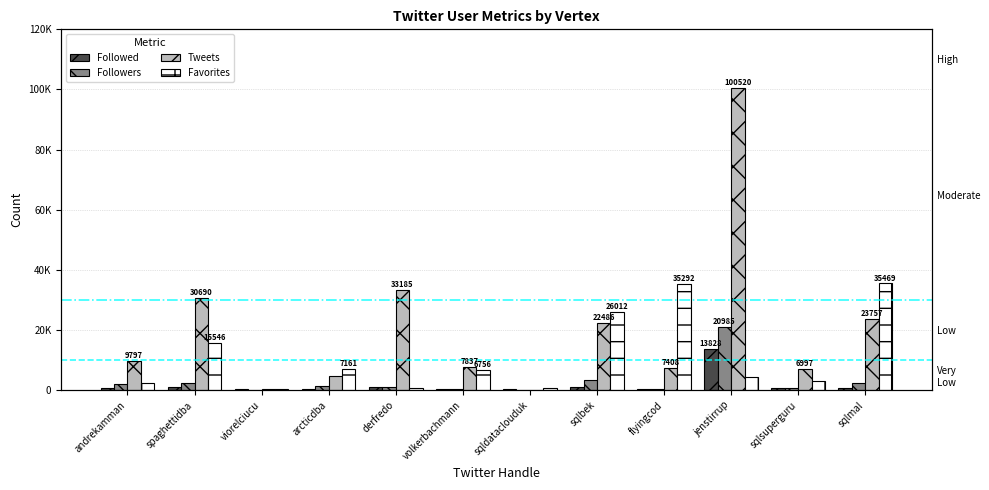

Reading left to right, list all the values displayed in this chart.

Followed: 838	1138	320	476	1008	216	263	898	434	13828	716	543
Followers: 2176	2320	47	1367	1174	297	56	3518	315	20985	656	2297
Tweets: 9797	30690	218	4539	33185	7837	139	22486	7408	100520	6997	23757
Favorites: 2430	15546	428	7161	597	6756	691	26012	35292	4359	3028	35469